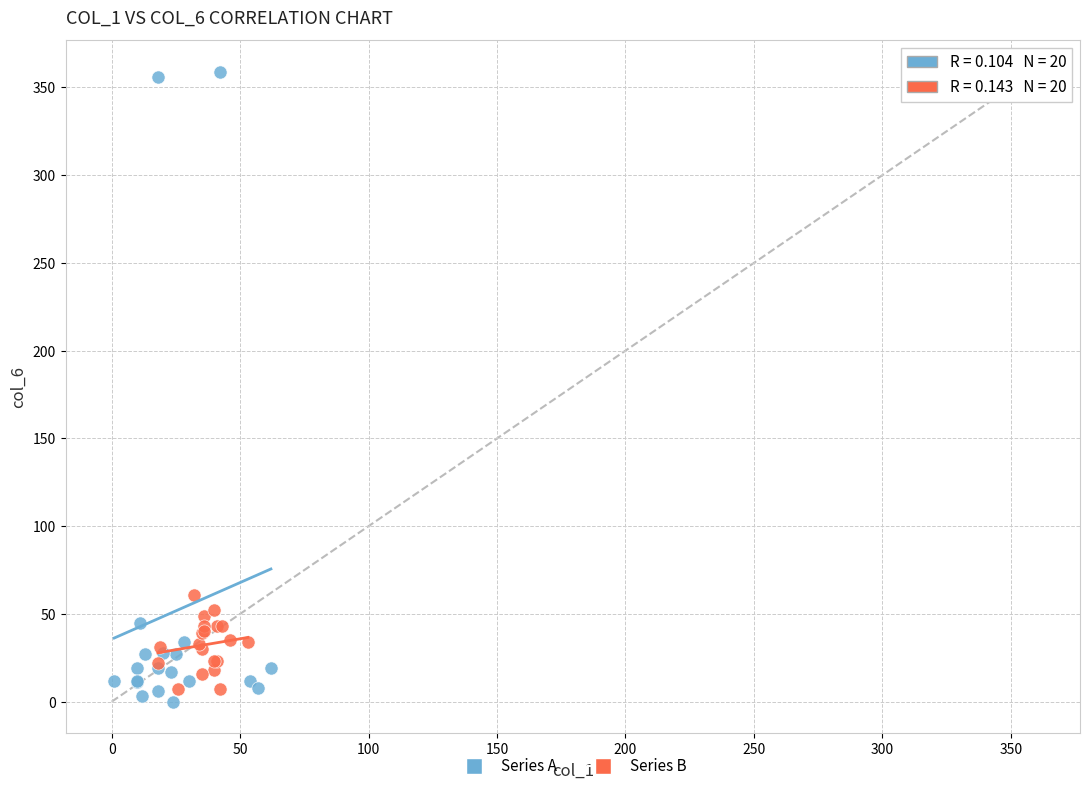

What are all the series names shown in the legend?

Series A, Series B